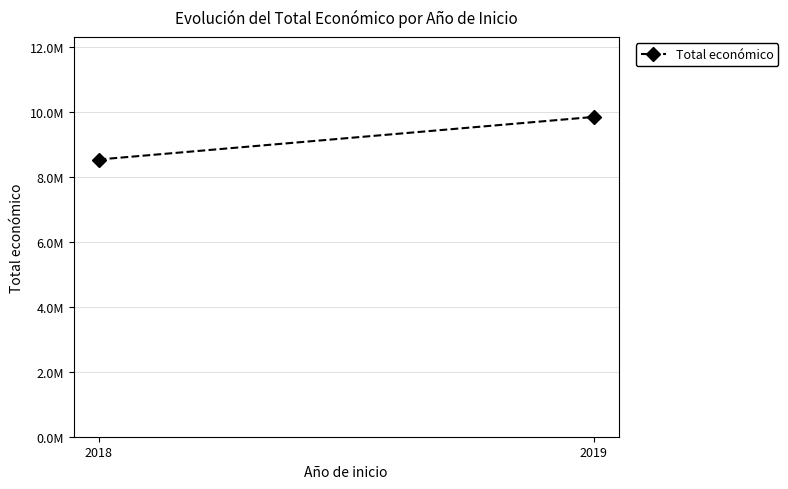

Read the value at 2019.

9847932